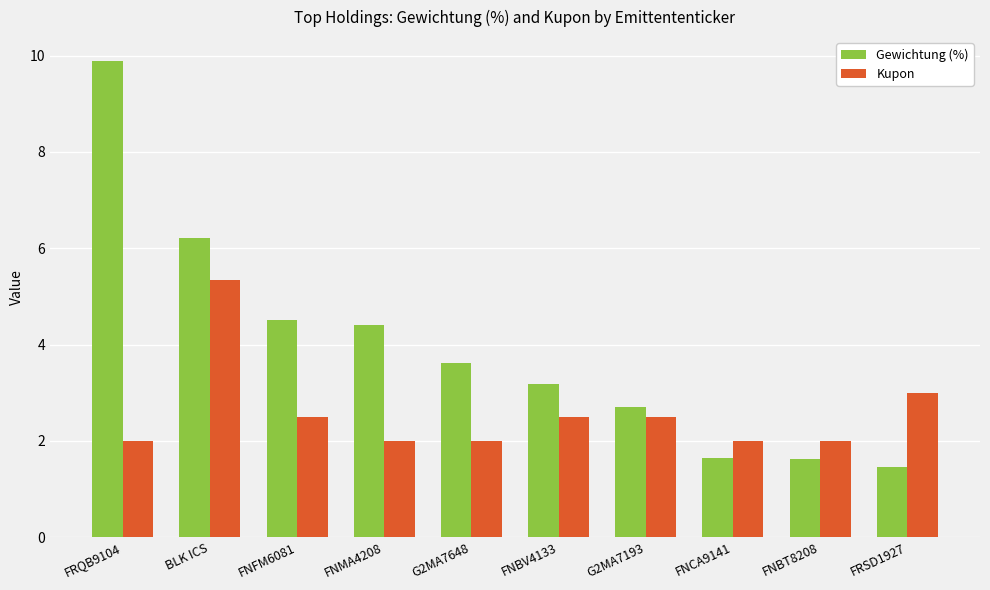

Which series has the largest range (max minus min)?

Gewichtung (%)